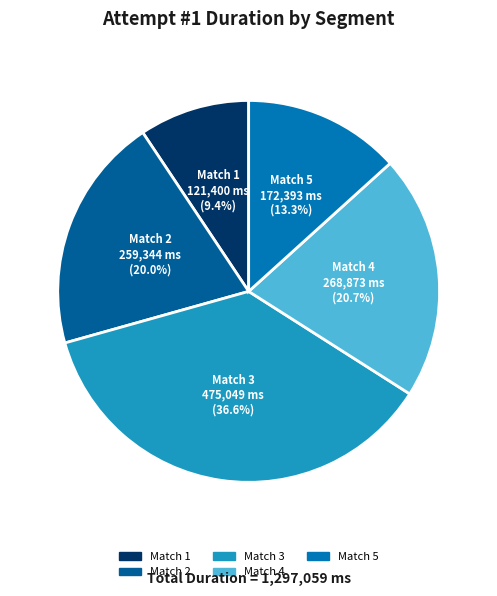

Which category has the smallest portion of the pie?

Match 1